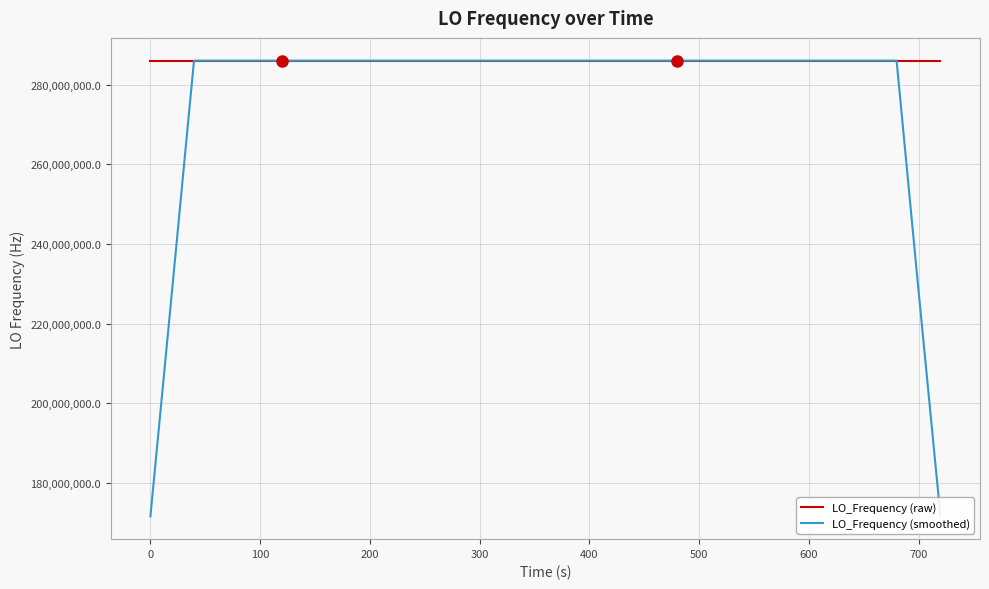

Reading right to left, list all the values displayed in this chart.

LO_Frequency (raw): 286046999.2	286046998.3	286046998.2	286046998.9	286046999.0	286046999.4	286046999.6	286046996.7	286046996.6	286046998.7	286046998.7	286046998.9	286046998.4	286046996.6	286046999.5	286046999.0	286047000.7	286047000.9	286047000.4	286047000.0	286046998.9	286046998.8	286046998.8	286046999.2	286046999.1	286046999.4	286046999.3	286046999.4	286046998.4	286046998.2	286047001.0	286047000.3	286047002.8	286047002.5	286047002.5	286046999.7	286047000.2	286047000.8	286046998.2	286046998.1
LO_Frequency (smoothed): 171628199.1	228837598.9	286046998.7	286046998.8	286046999.0	286046998.7	286046998.3	286046998.2	286046998.1	286046997.9	286046998.3	286046998.3	286046998.4	286046998.5	286046998.8	286046999.3	286047000.1	286047000.2	286047000.2	286046999.8	286046999.4	286046999.1	286046999.0	286046999.1	286046999.2	286046999.3	286046999.1	286046998.9	286046999.3	286046999.5	286047000.1	286047001.0	286047001.8	286047001.6	286047001.5	286047001.1	286047000.3	286046999.4	228837599.5	171628199.4